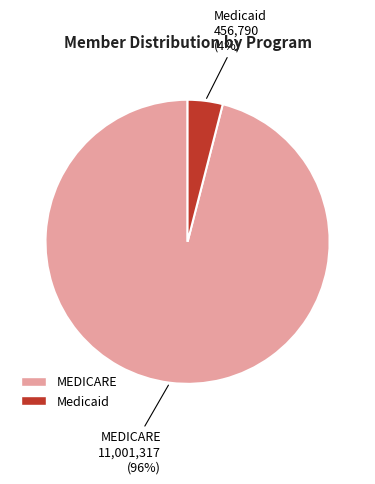

How many segments does this pie chart have?

2